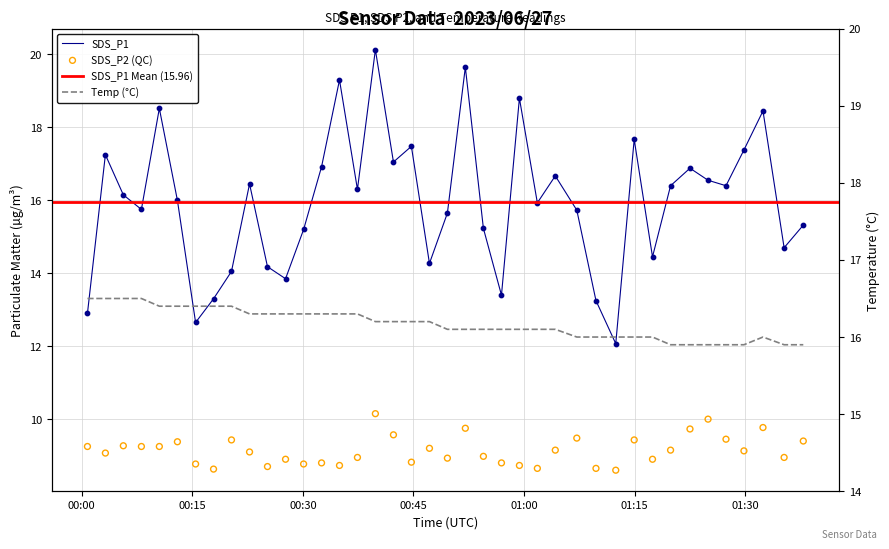

Which series has the largest Y range (max minus min)?

SDS_P1